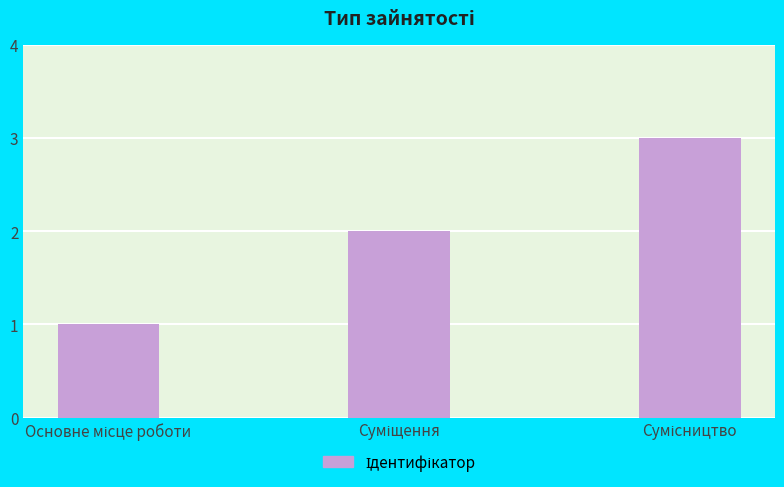

What is the maximum value shown in the chart?

3